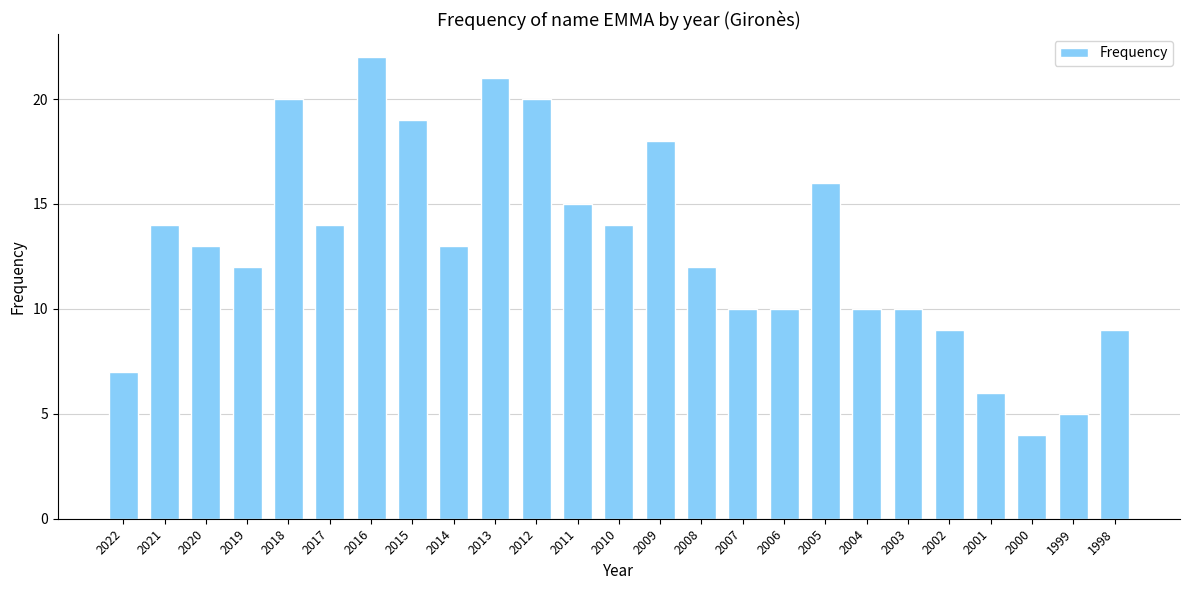

What is the value of the 24th bar from the left?

5